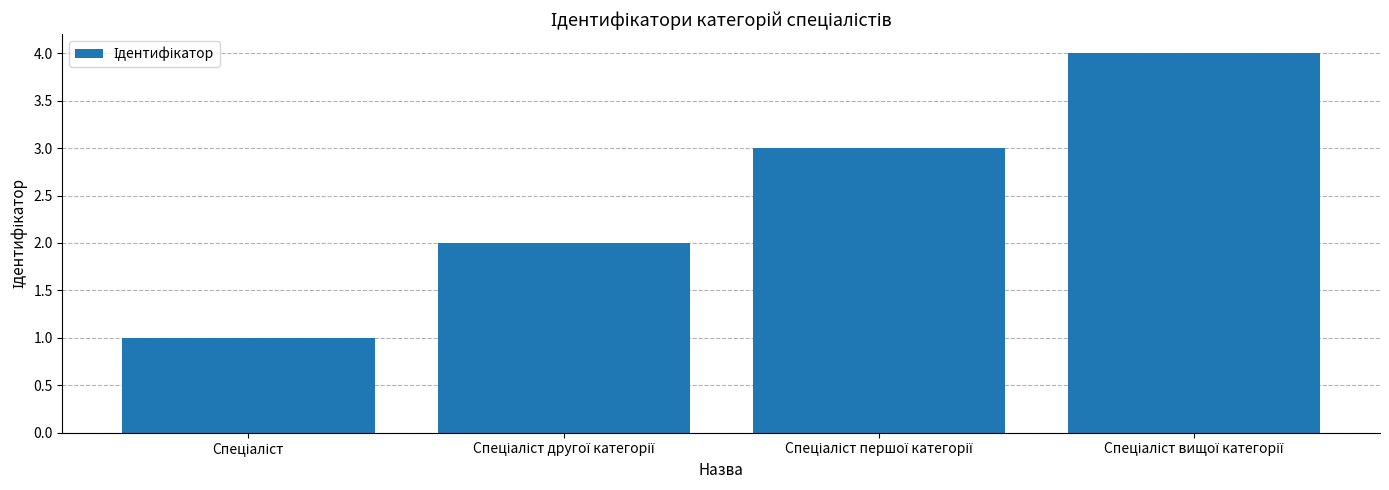

What is the greatest value displayed?

4